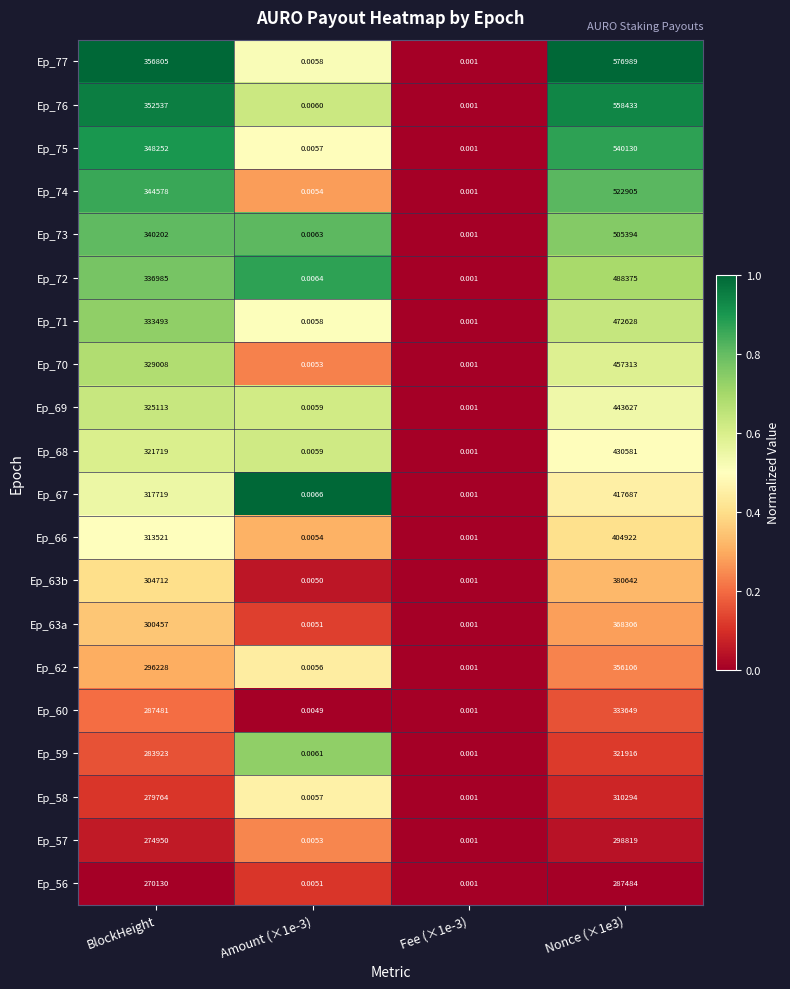

Where is Ep_76 nearest to the value 279216?

BlockHeight